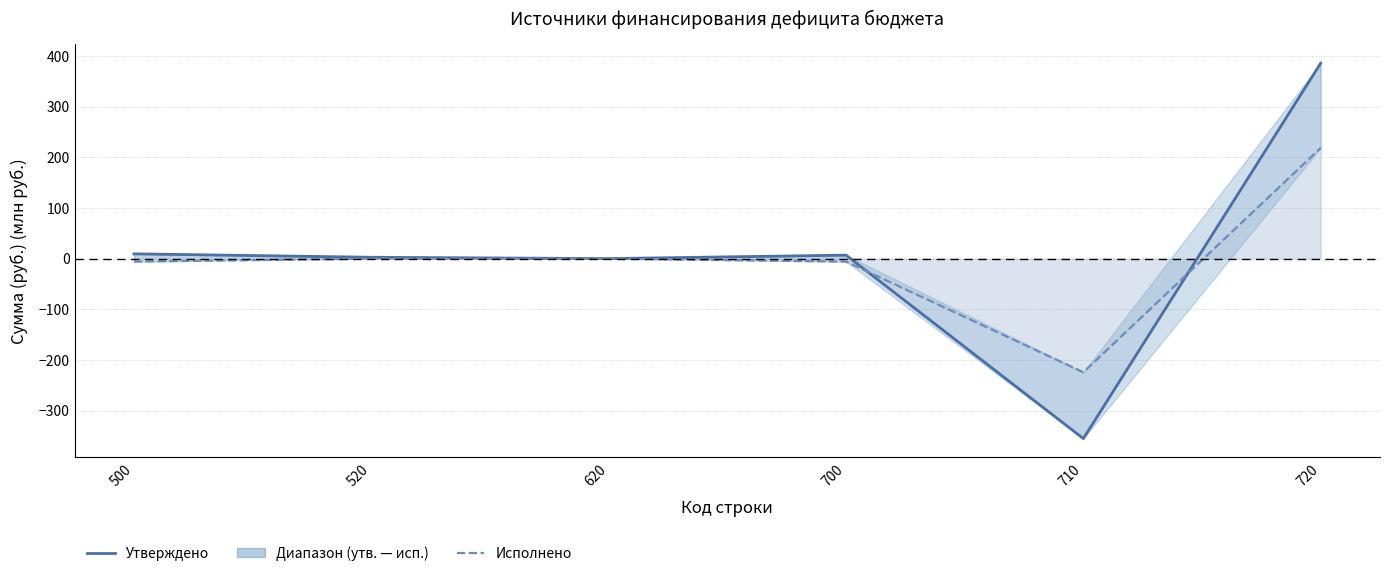

Between 620 and 700, which series saw the biggest shift?

Утверждено (консол. бюджет)